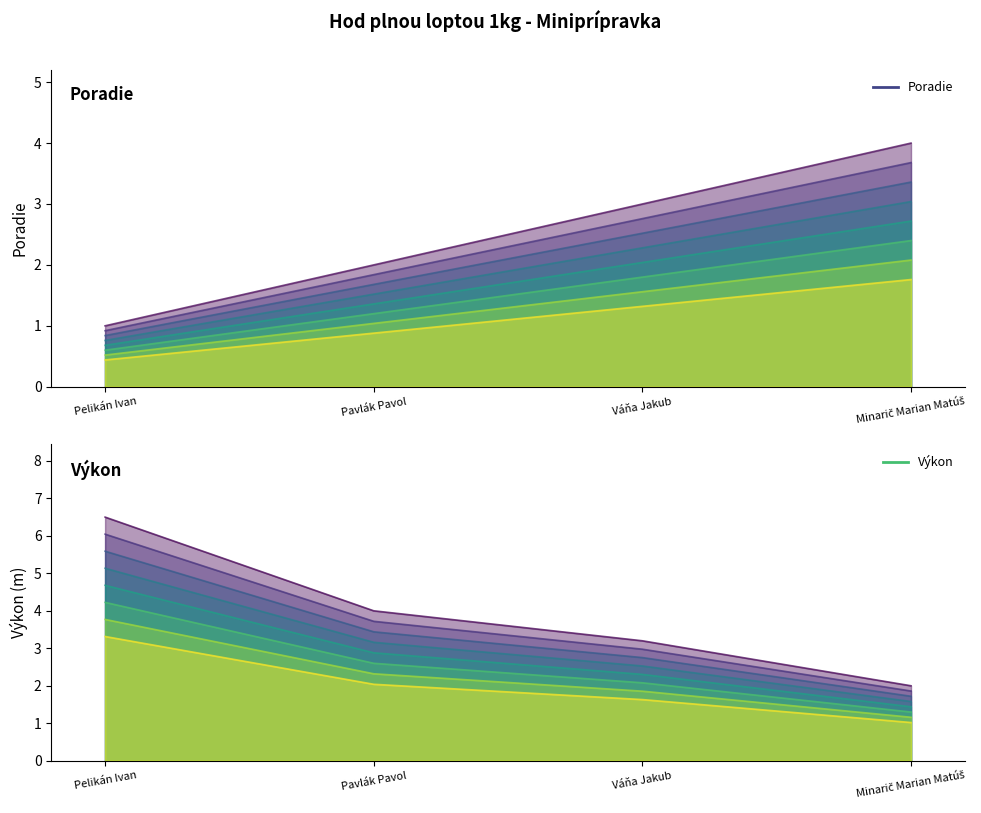

True or false: Poradie line 1 has more than 2 interior local peaks.

False